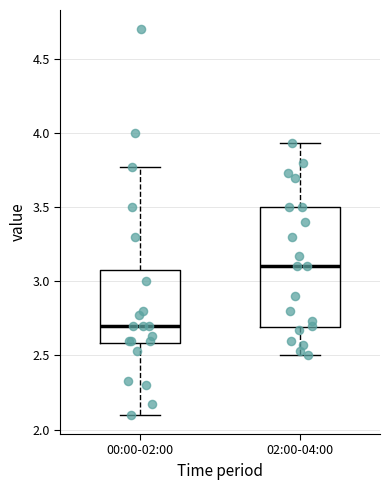

Where does the median line of the box for 00:00-02:00 sit on the y-axis? The values are not printed on the chart, so give them approximately, as read against the axis.

2.70